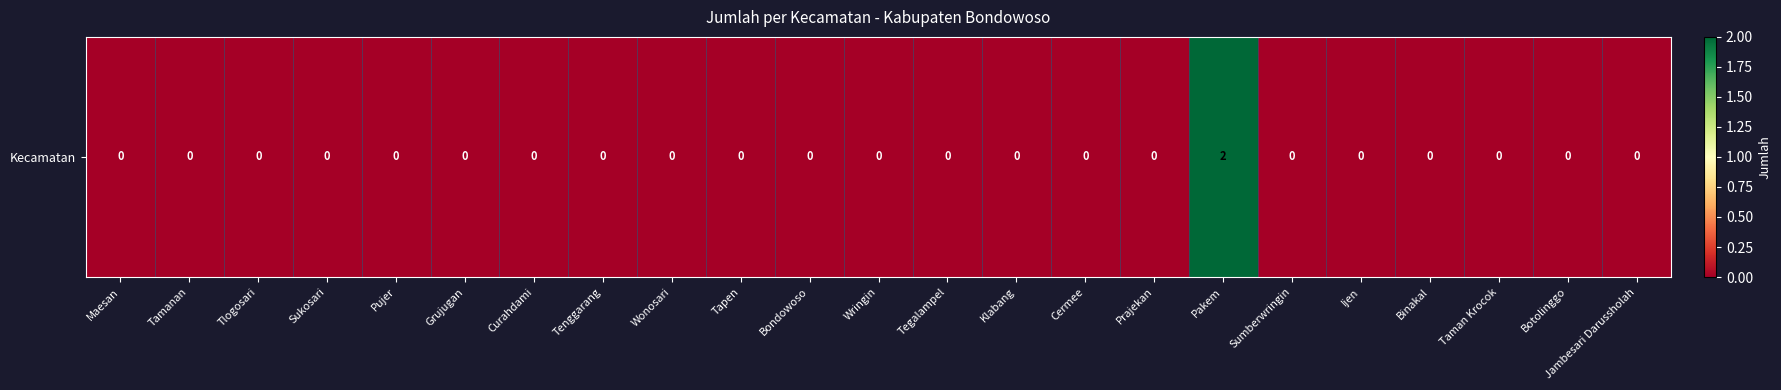

Reading left to right, what are all the values shown in this chart?

0	0	0	0	0	0	0	0	0	0	0	0	0	0	0	0	2	0	0	0	0	0	0